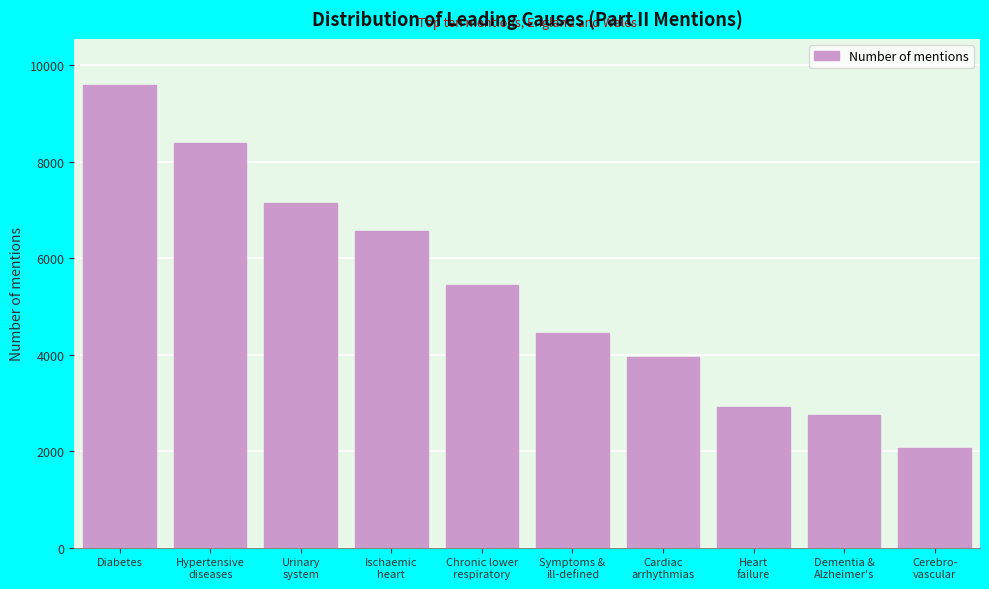

Reading right to left, list all the values displayed in this chart.

2060	2746	2916	3960	4447	5439	6574	7143	8387	9591